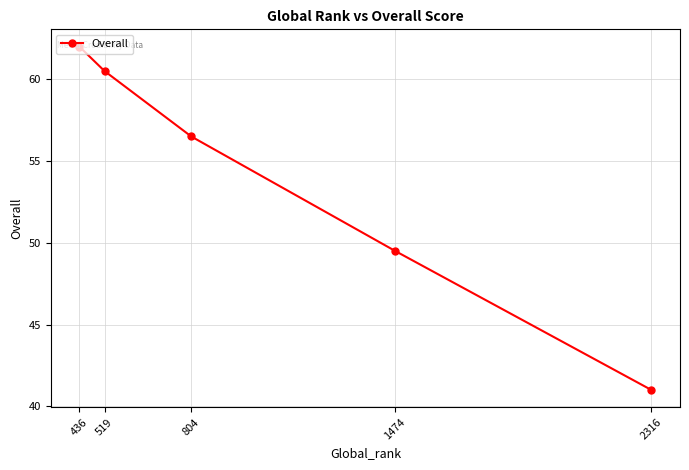

Count the number of categories in the chart.

5